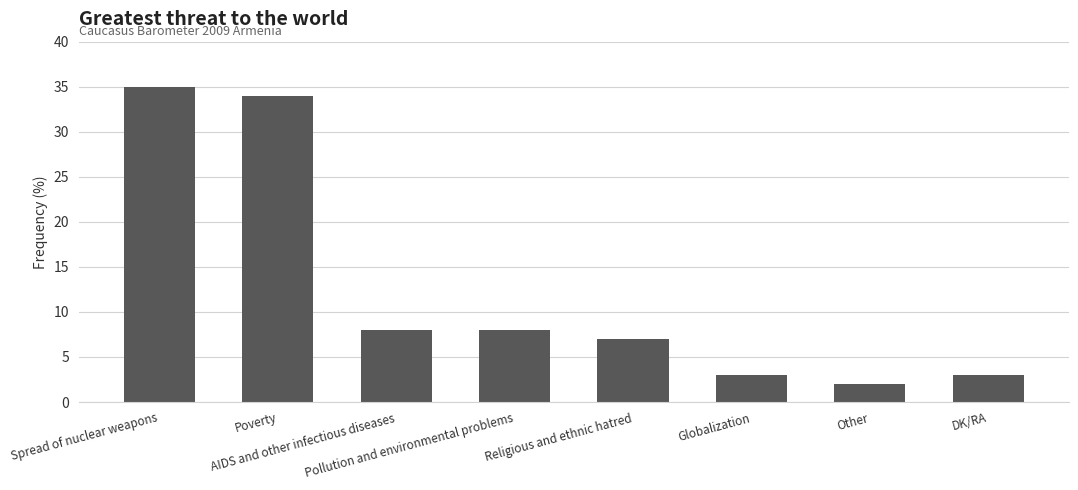

What is the value of the 1st bar from the left?

35